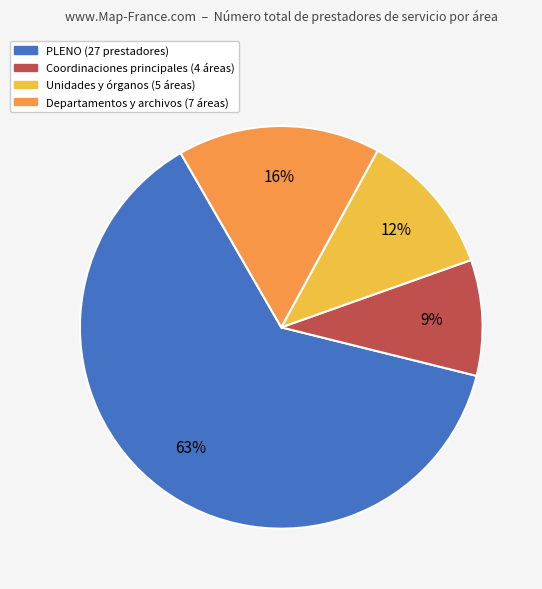

To the nearest percent, what is the average slice percentage?

25%